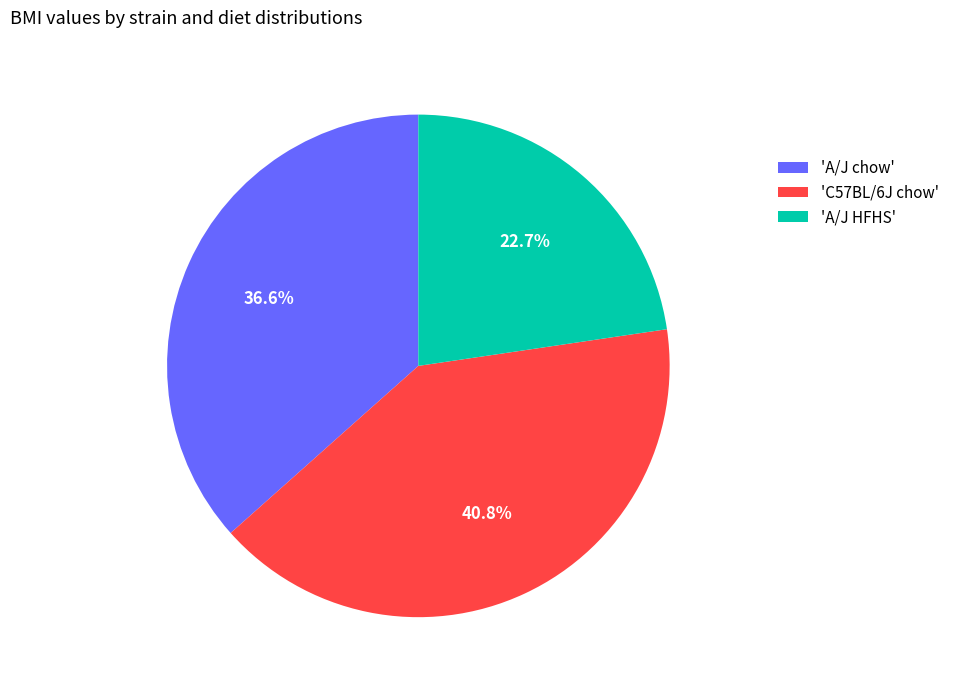

What is the smallest slice in the pie chart?

'A/J HFHS'